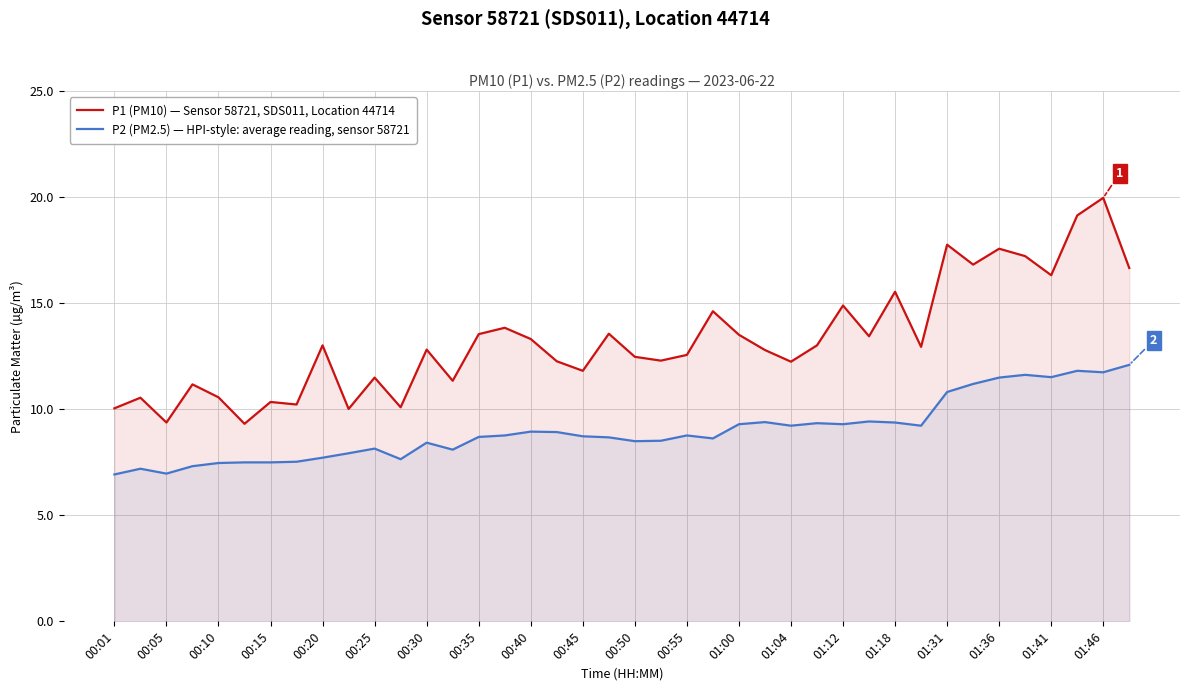

What is the sum of all P1 (PM10) — Sensor 58721, SDS011, Location 44714 values?

530.8